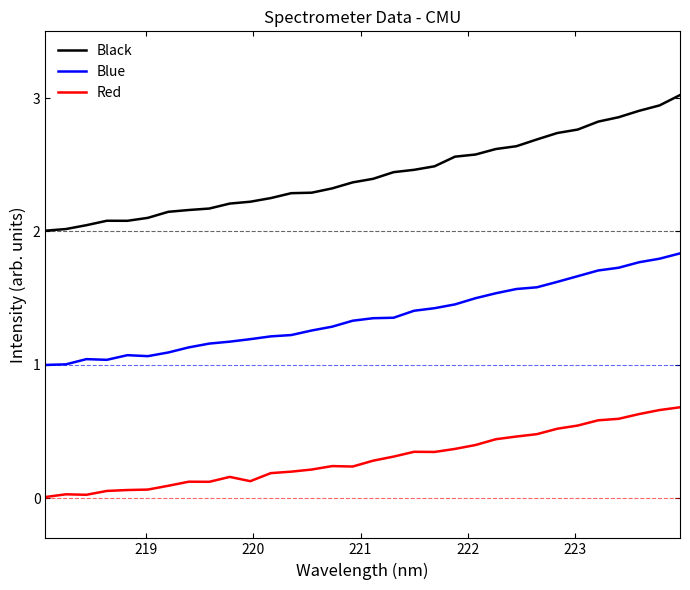

What is the difference between the maximum and minimum values in the Blue series?

0.8